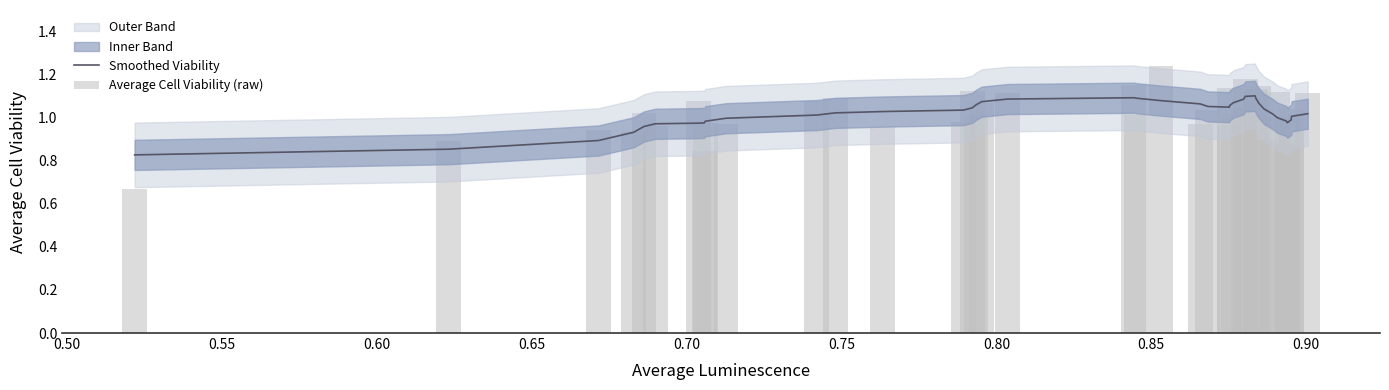

Is the value of Smoothed Viability at 32 greater than the value of Average Cell Viability (raw) at 33?

No